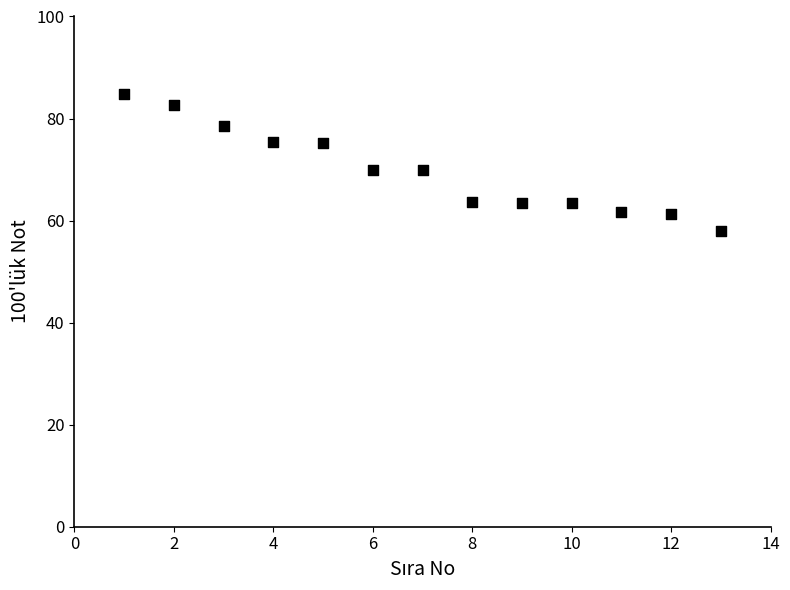

What is the range of X values (max minus min)?

12.0